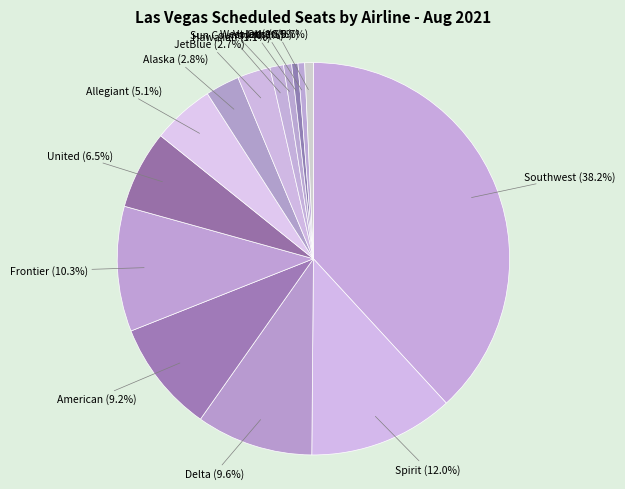

Does any single category account for the majority?

No